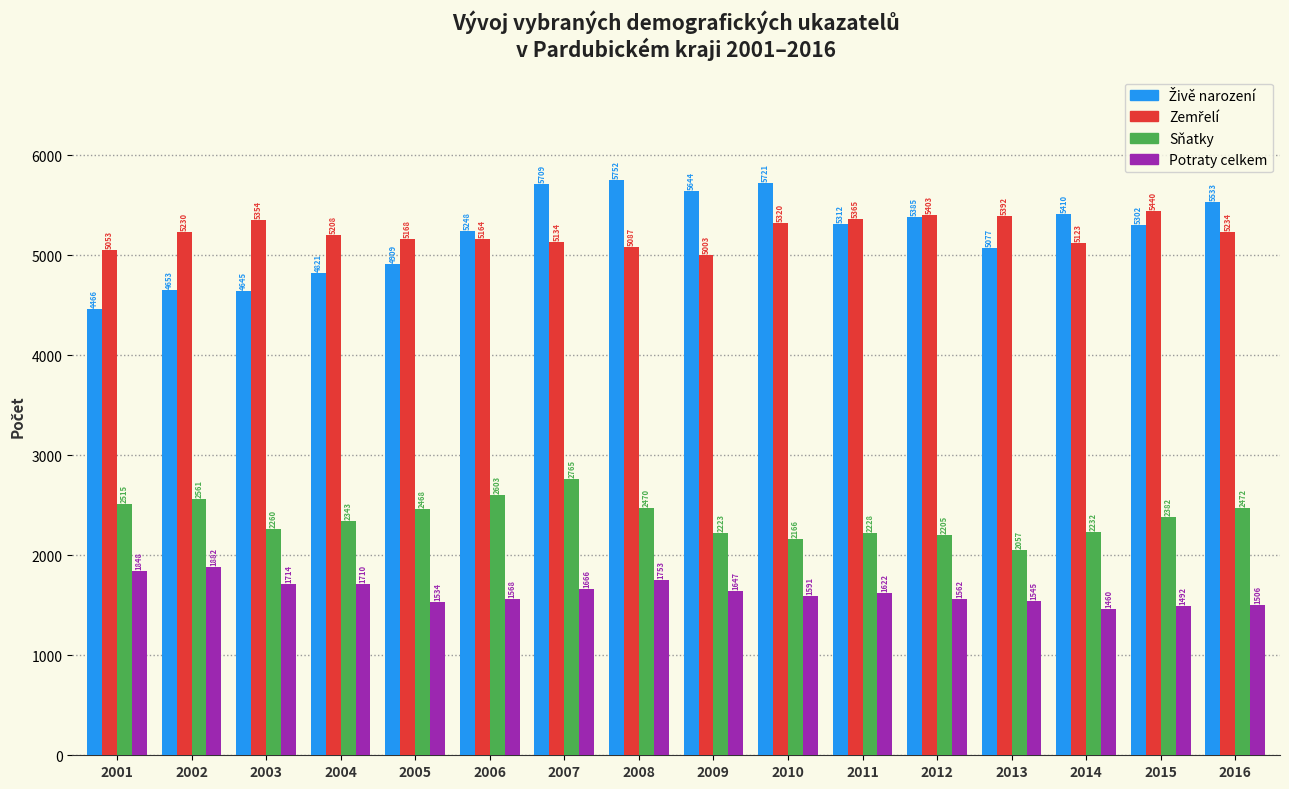

What is the sum of the Potraty celkem values at 2013 and 2010?

3136